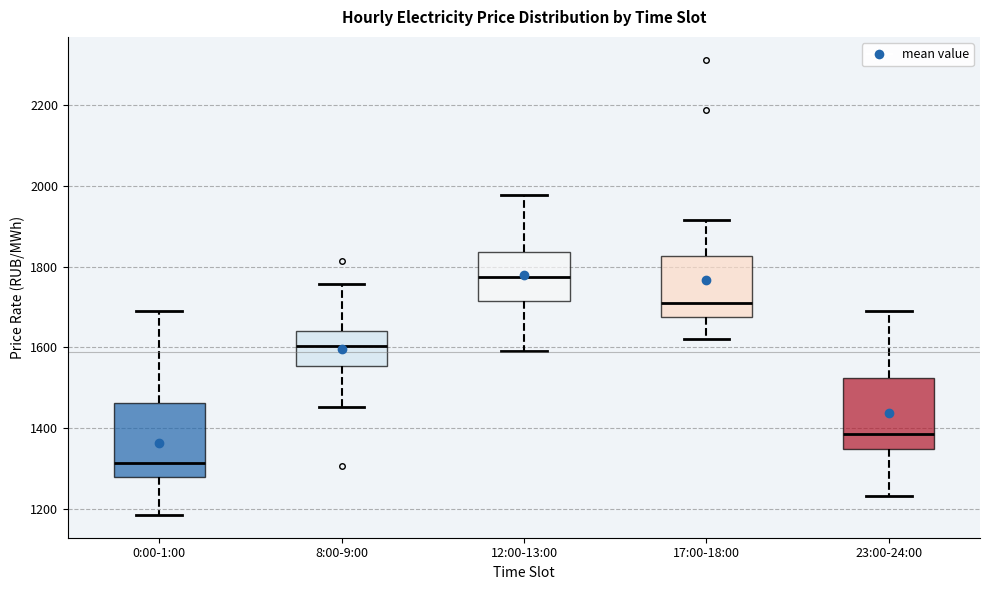

Reading left to right, transcribe this box plot: for each box, give where its median line is, the range the box spans, and where its two whiskers end, as read against the y-axis. The values are not printed on the chart, so give them approximately, as read against the axis.

0:00-1:00: median 1320, box 1280 to 1460, whiskers 1180 to 1680
8:00-9:00: median 1600, box 1560 to 1640, whiskers 1460 to 1760
12:00-13:00: median 1780, box 1720 to 1840, whiskers 1600 to 1980
17:00-18:00: median 1720, box 1680 to 1820, whiskers 1620 to 1920
23:00-24:00: median 1380, box 1340 to 1520, whiskers 1240 to 1680